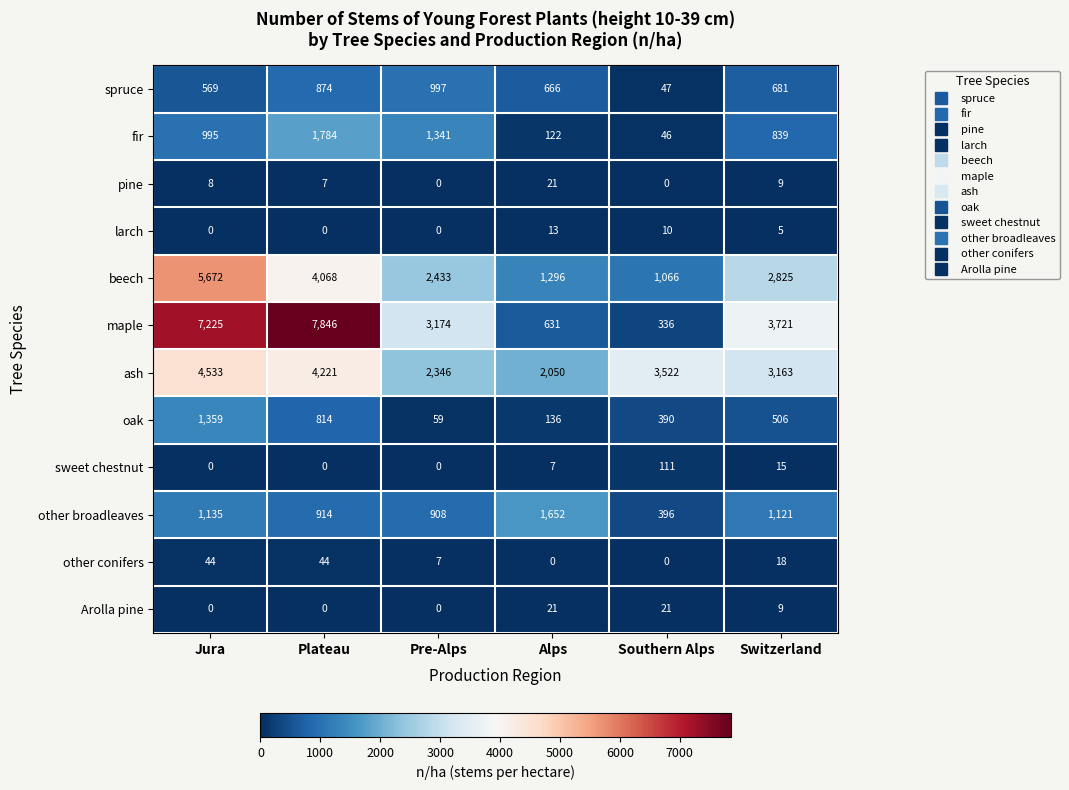

Is it true that other conifers equals 44 at Plateau?

True